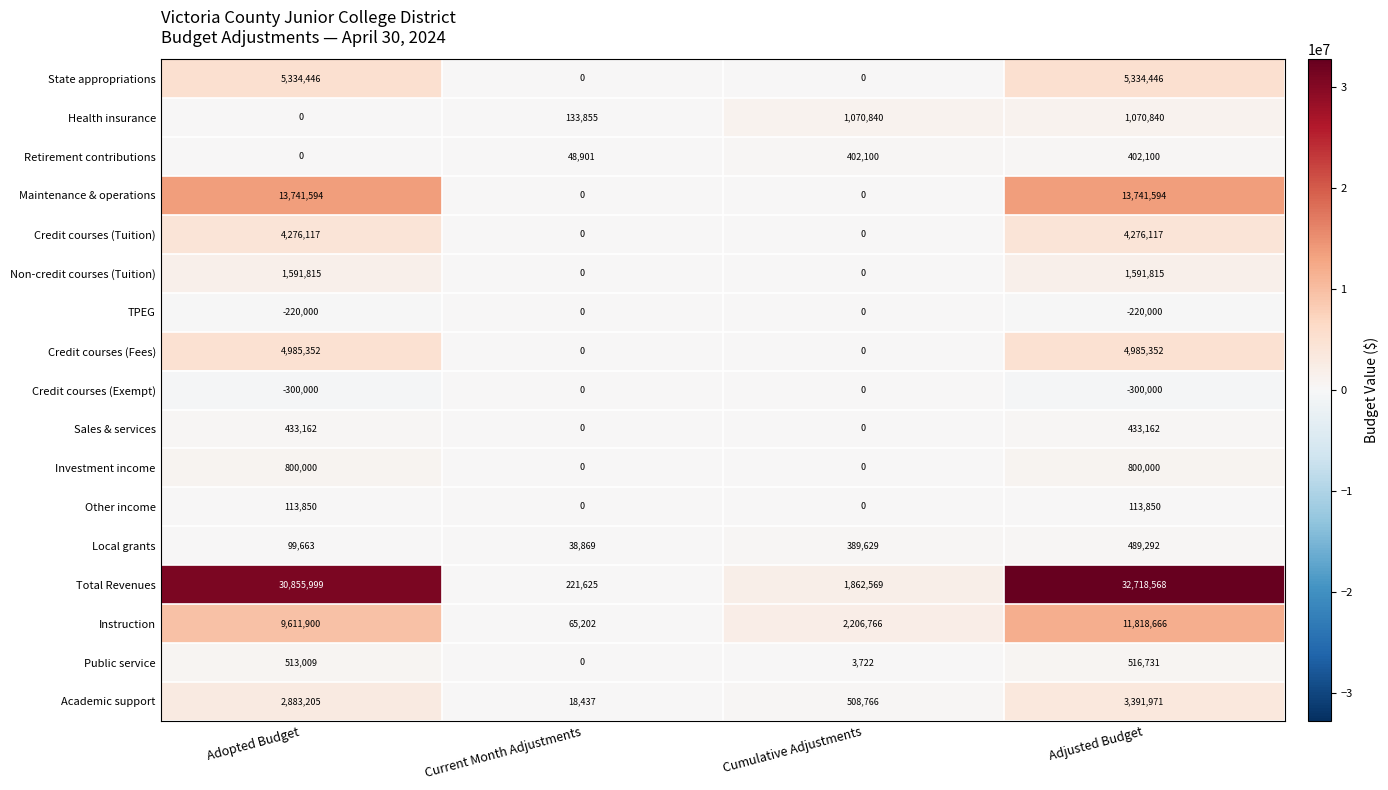

Which series has the largest range (max minus min)?

Total Revenues